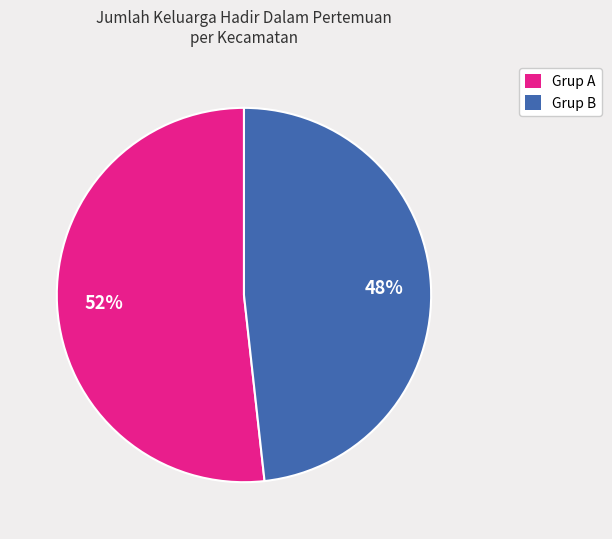

To the nearest percent, what is the average slice percentage?

50%